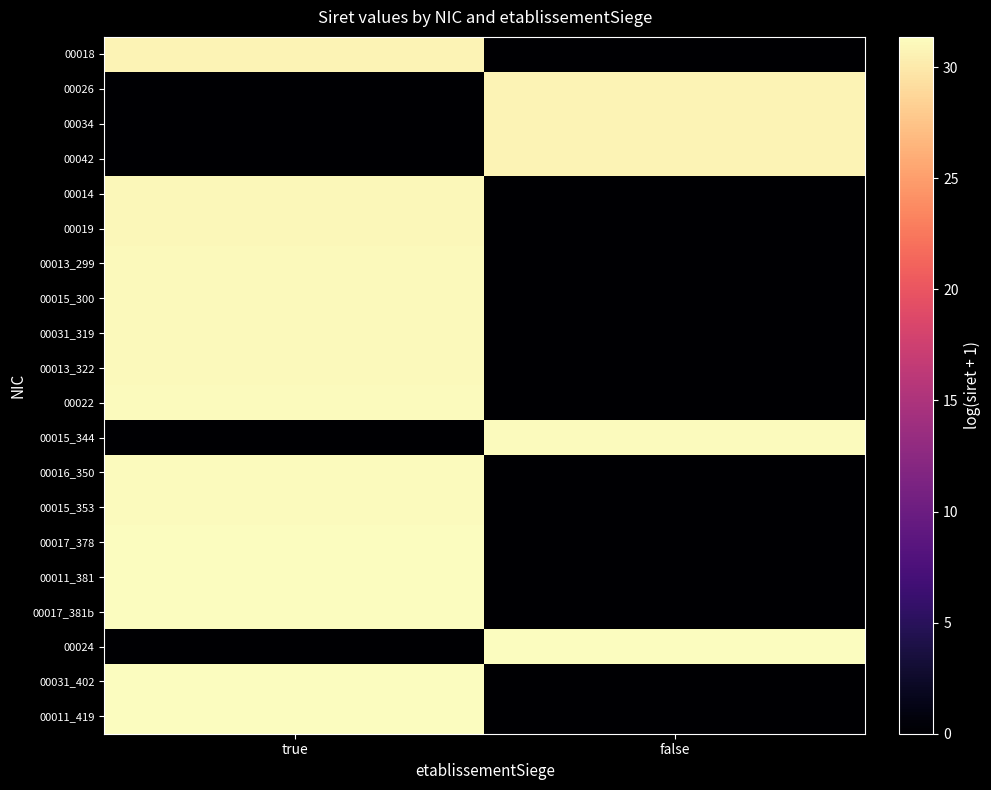

At false, list the series in order from largest to smallest.

00024, 00015_344, 00042, 00034, 00026, 00018, 00014, 00019, 00013_299, 00015_300, 00031_319, 00013_322, 00022, 00016_350, 00015_353, 00017_378, 00011_381, 00017_381b, 00031_402, 00011_419